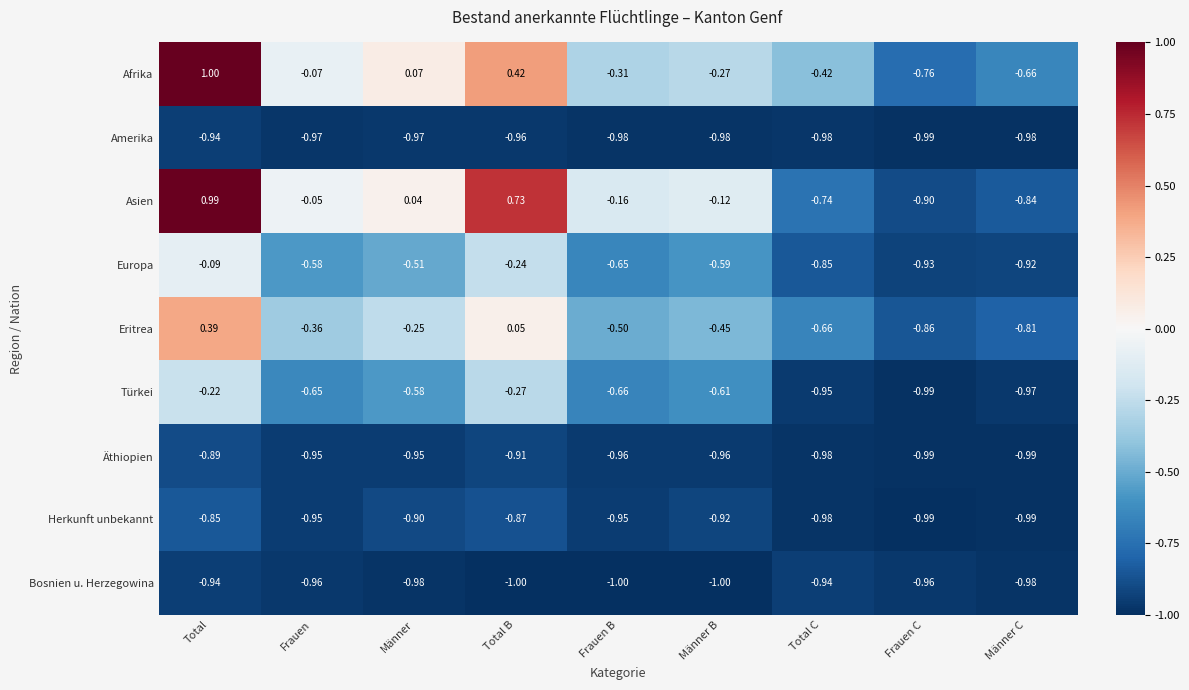

At Männer, list the series in order from largest to smallest.

Afrika, Asien, Eritrea, Europa, Türkei, Herkunft unbekannt, Äthiopien, Amerika, Bosnien u. Herzegowina